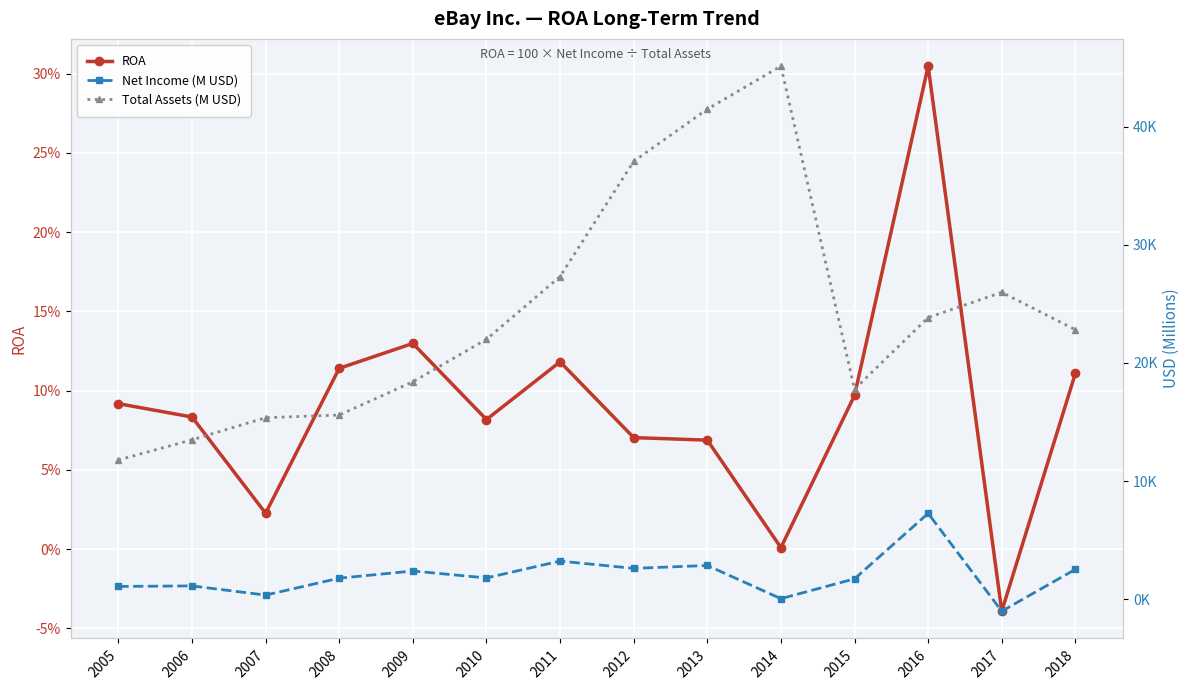

List the labels in order of Total Assets (M USD) value, largest first.

2014, 2013, 2012, 2011, 2017, 2016, 2018, 2010, 2009, 2015, 2008, 2007, 2006, 2005